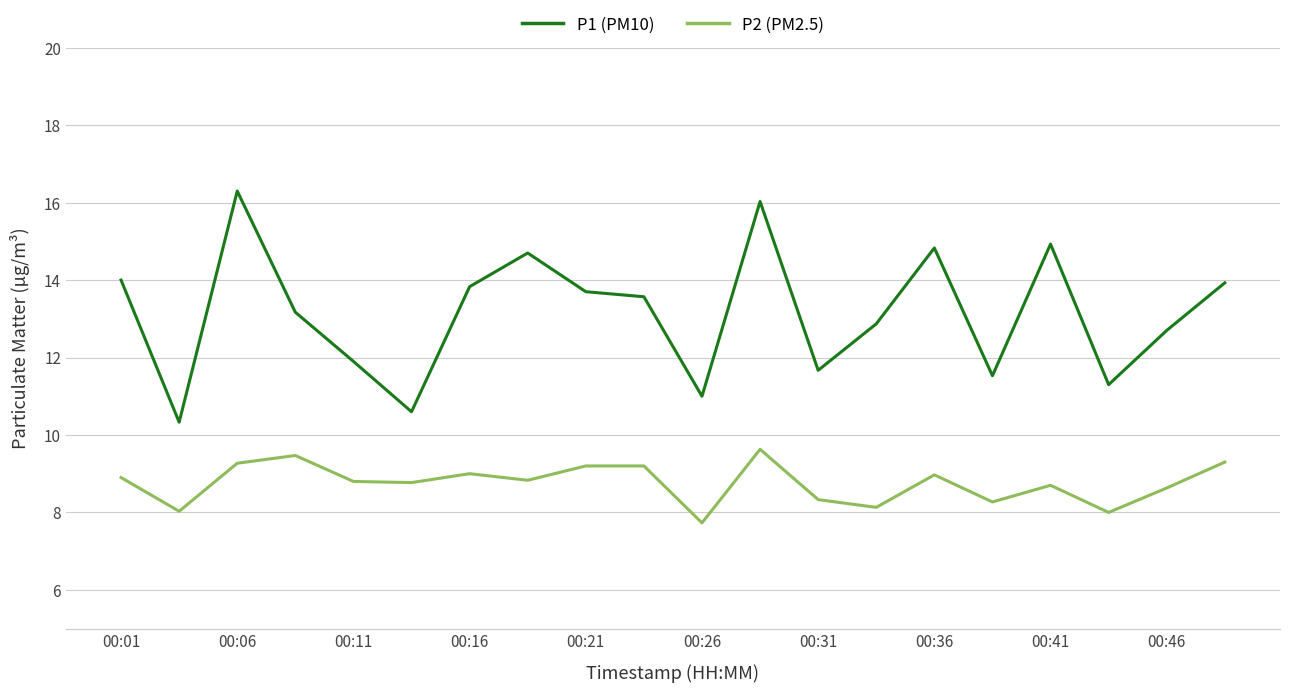

Rank the series by their maximum value, from highest to lowest.

P1 (PM10), P2 (PM2.5)